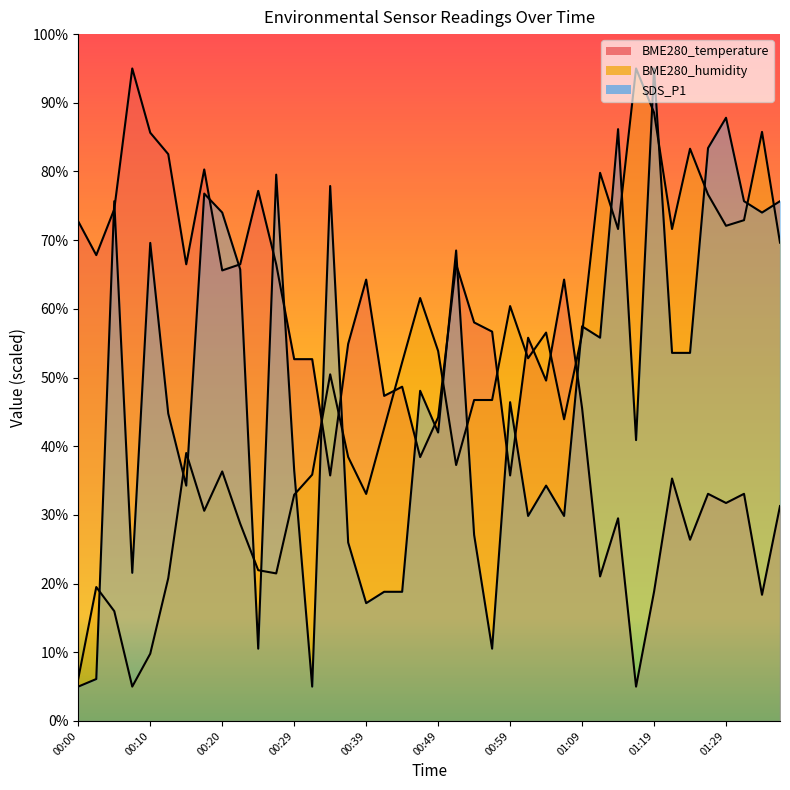

What is the maximum value for BME280_temperature?

95.0